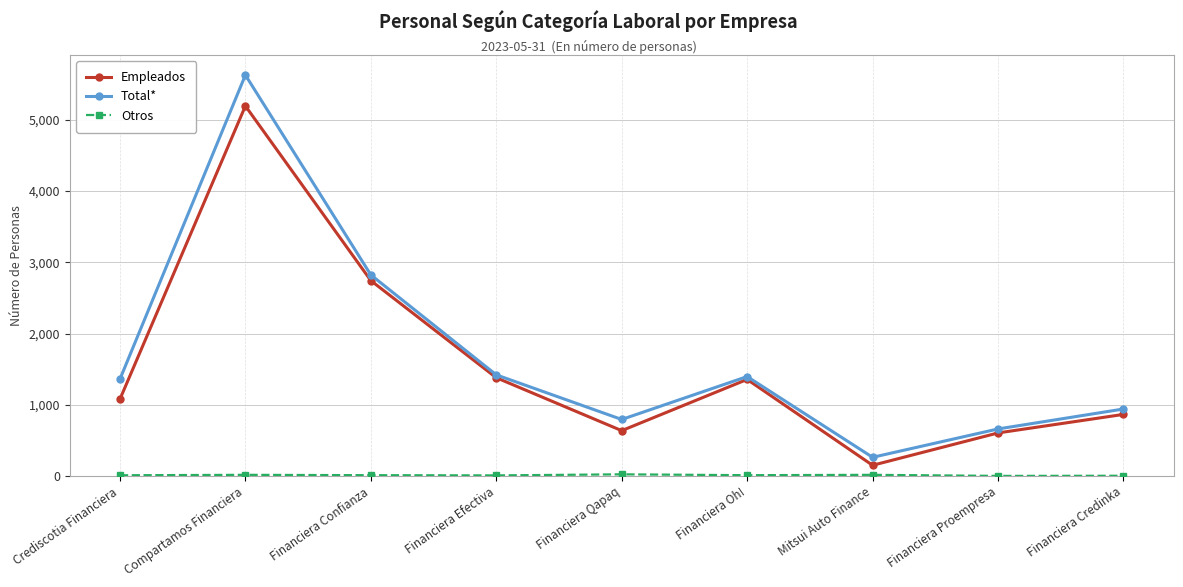

What is the highest value of the Total* series?

5629